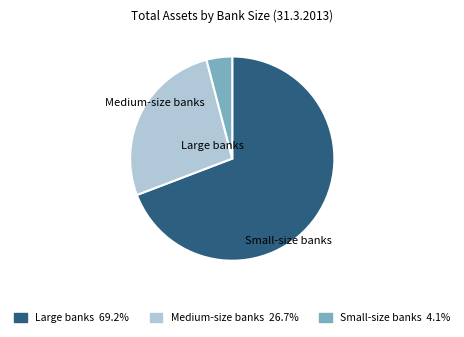

What is the ratio of the value at Large banks to the value at Small-size banks?

17.0